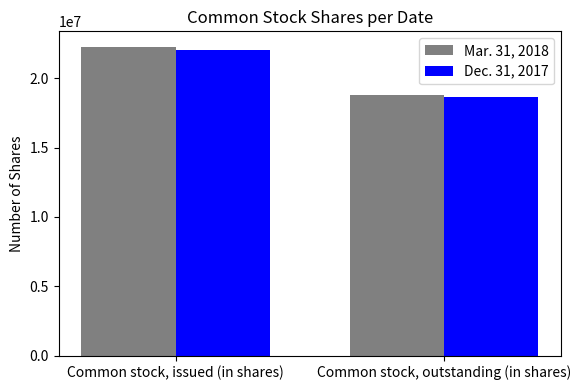

Read the Dec. 31, 2017 value at Common stock, outstanding (in shares), to the nearest 100.

18661800